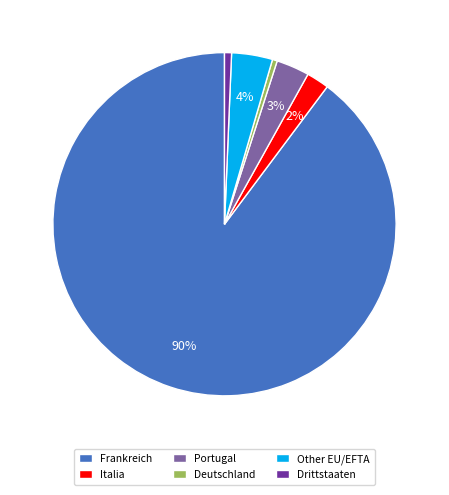

Which category accounts for the majority?

Frankreich